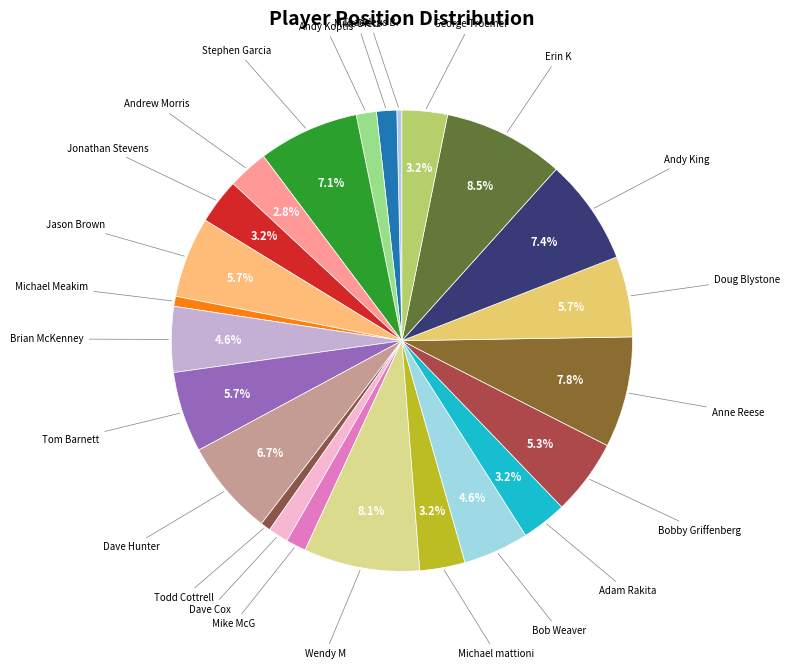

What percentage is NOT represented by Jason Brown?

94.3%